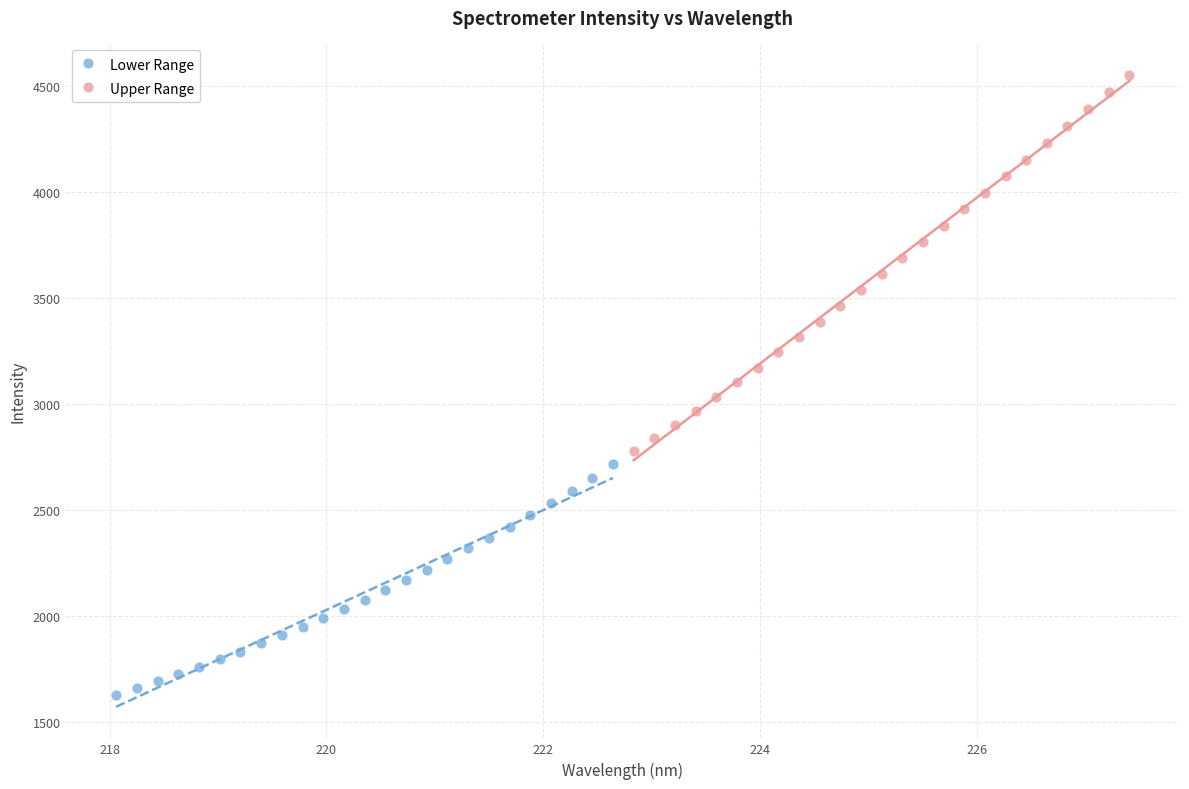

Which series has the largest Y range (max minus min)?

Upper Range